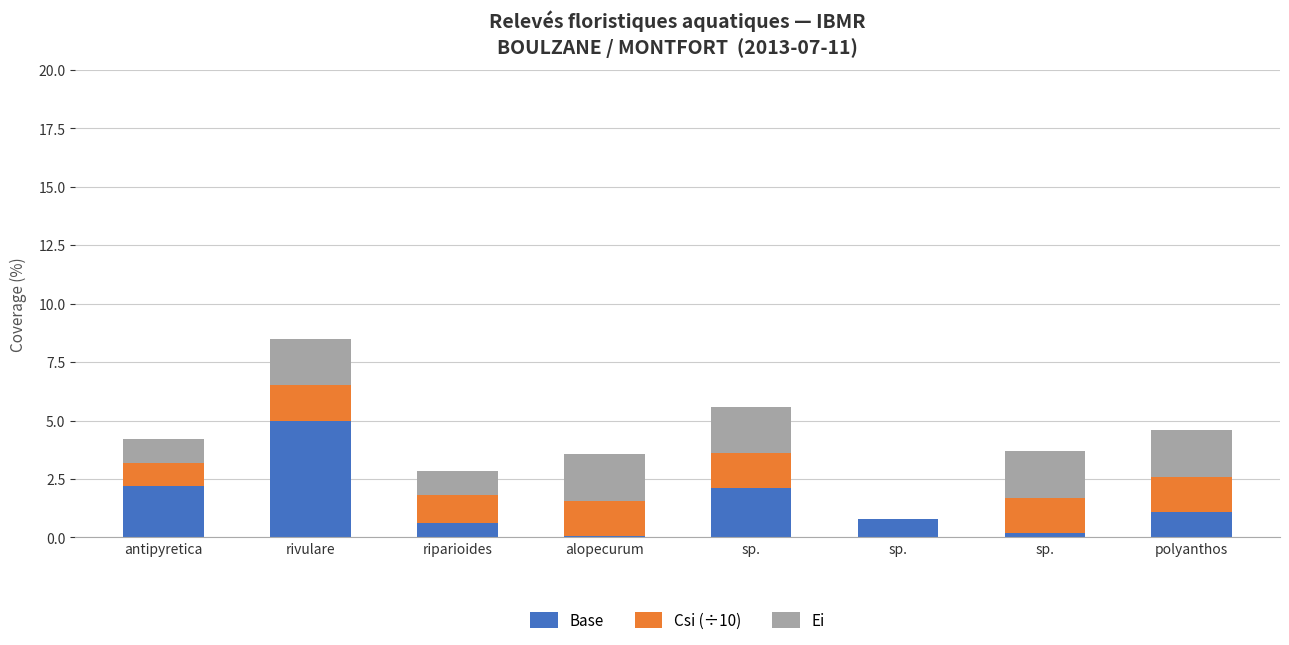

How many series are shown in this chart?

3